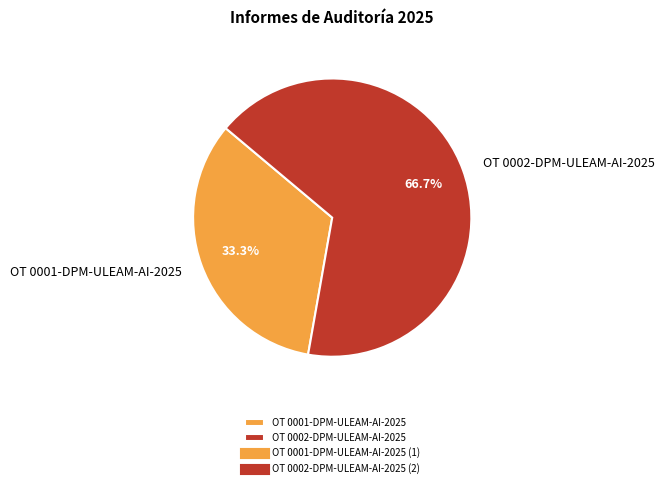

To the nearest percent, what is the difference between the largest and smallest slice percentages?

33%